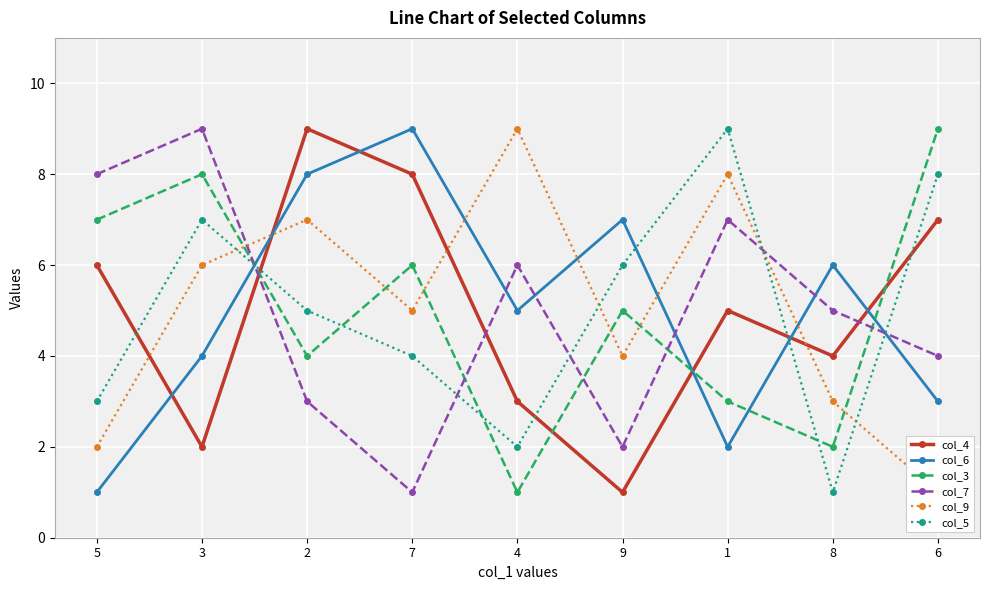

What is the value of the col_3 point at the 7th from the left?

3